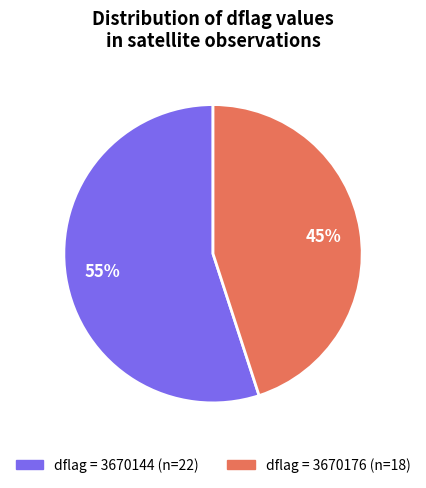

To the nearest percent, what is the average slice percentage?

50%